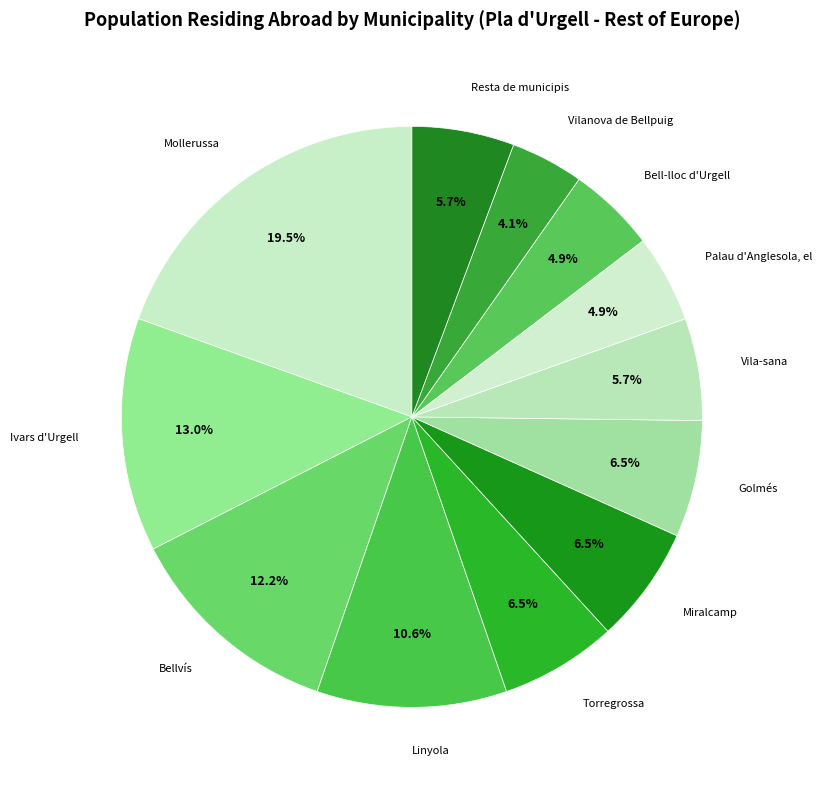

What is the total percentage of Linyola and Bellvís?

22.8%